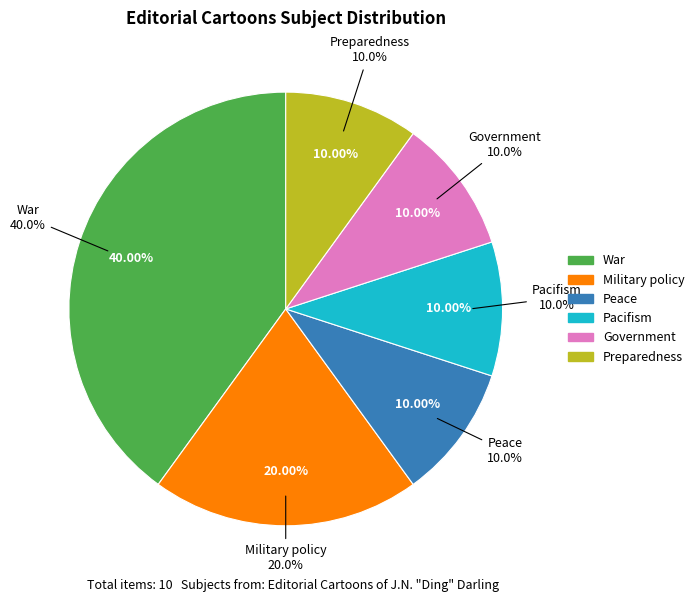

Does Military policy account for over 50% of the chart?

No